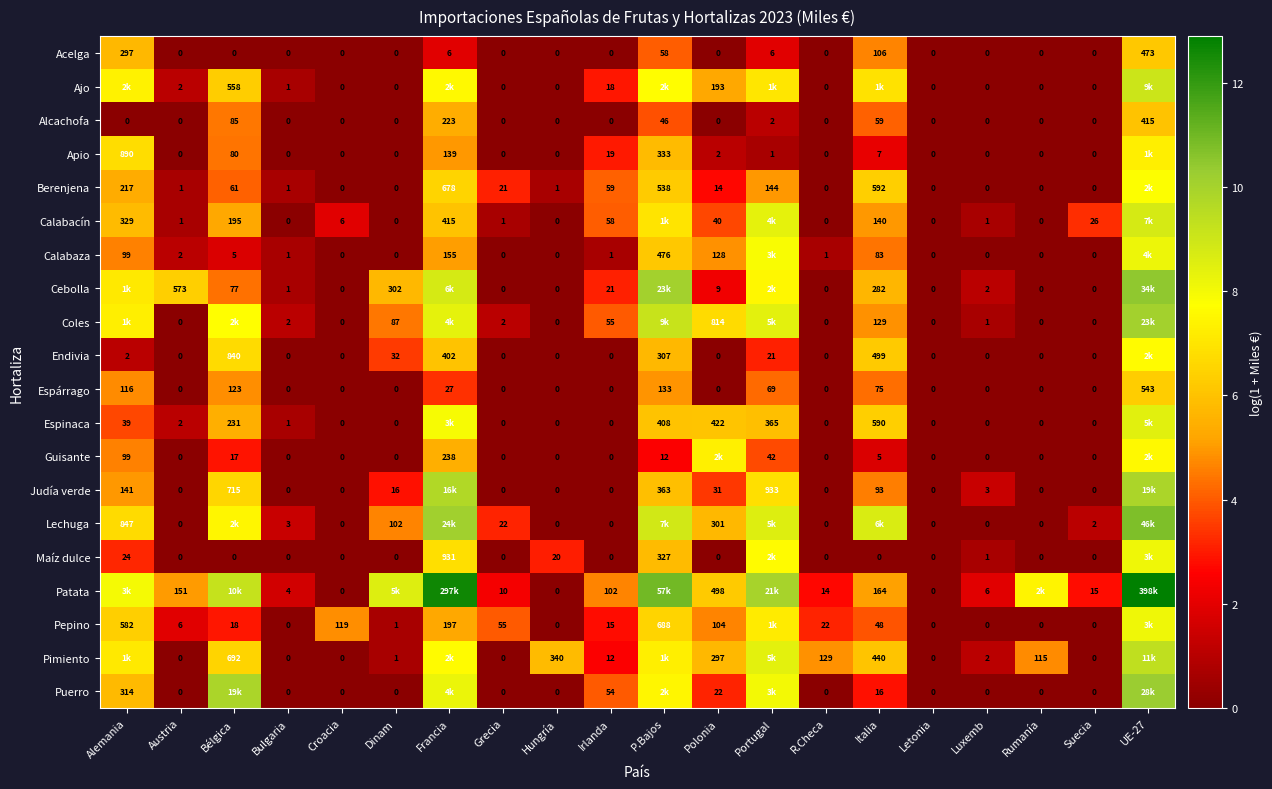

Is the value of Acelga at Suecia greater than the value of Coles at Polonia?

No